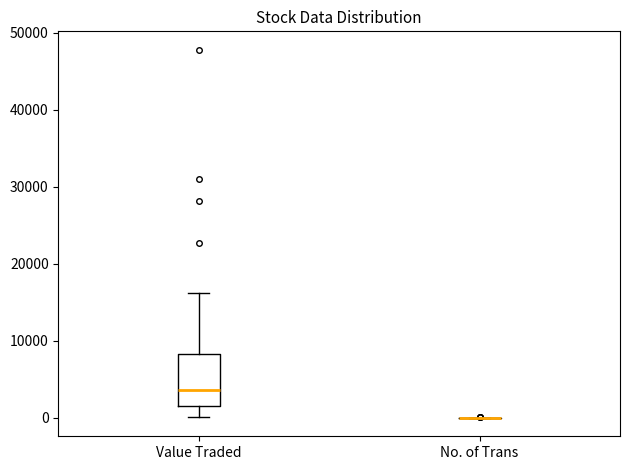

Reading left to right, read every box against the y-axis: the position of its median line, the range the box covers, and the ends of its whiskers. The values are not printed on the chart, so give them approximately, as read against the axis.

Value Traded: median 4000, box 2000 to 8000, whiskers 0 to 16000
No. of Trans: box collapsed to a line at 0, whiskers 0 to 0